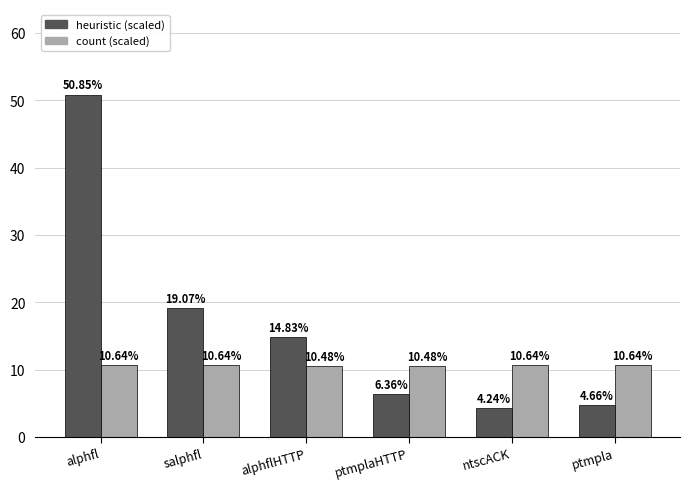

What is the spread (max minus min) of values at ptmpla?

6.0